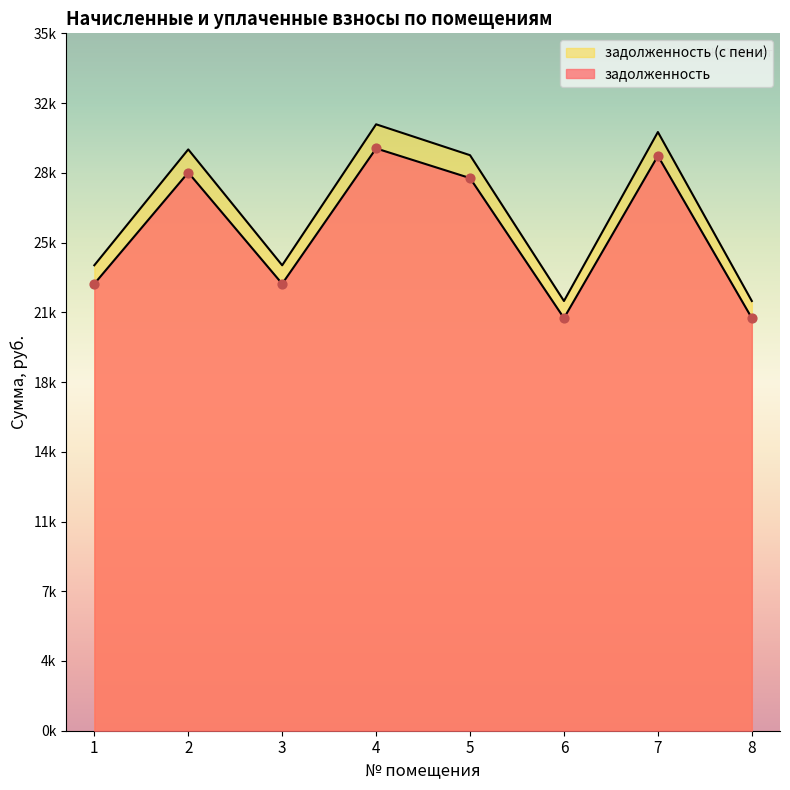

What is the total value across all series at 7?

59598.1